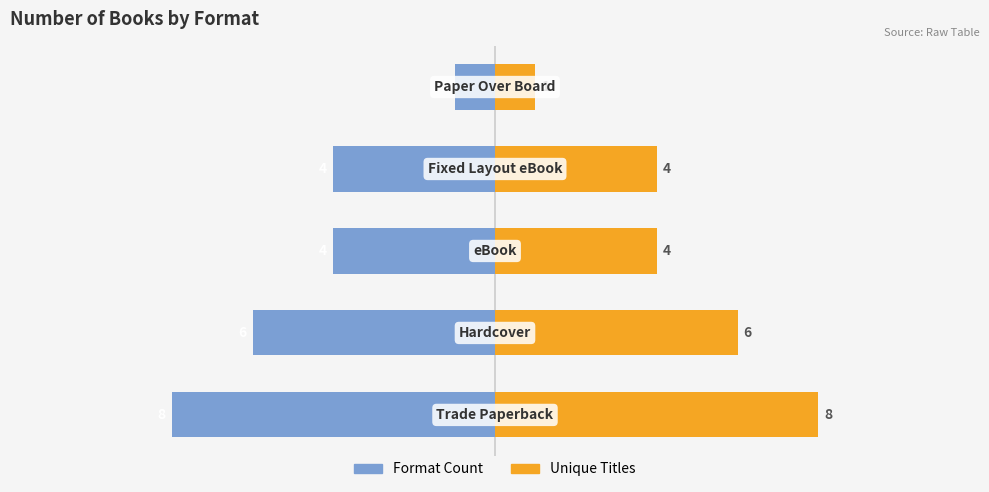

Reading left to right, extract all data points from this chart.

Format Count: 0=-8	1=-6	2=-4	3=-4	4=-1
Unique Titles: 0=8	1=6	2=4	3=4	4=1